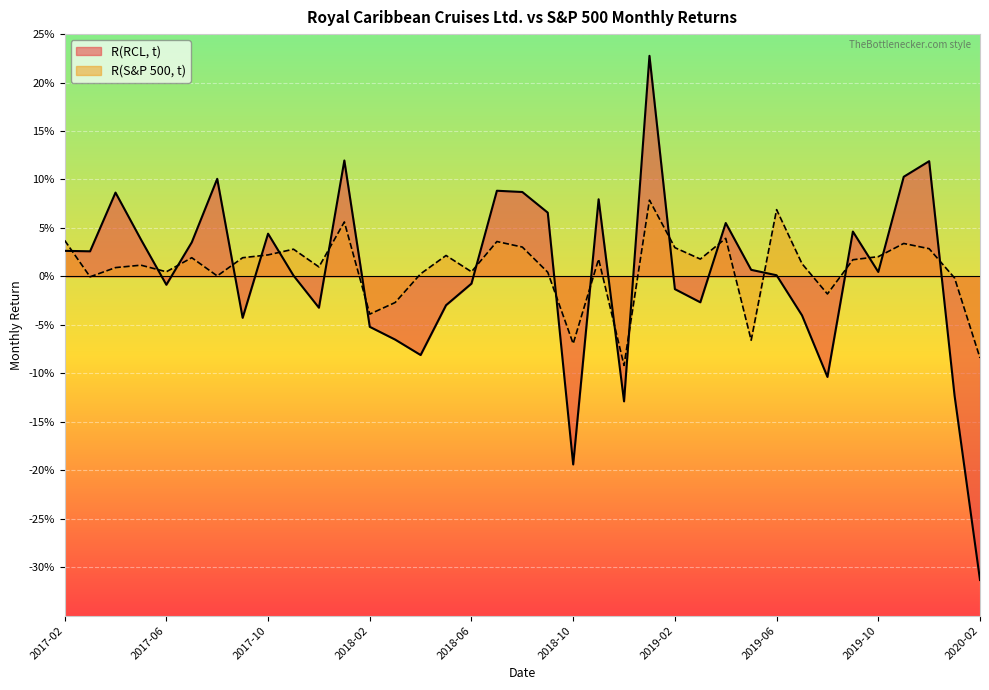

How many times do R(S&P 500, t) and R(RCL, t) cross each other?

20